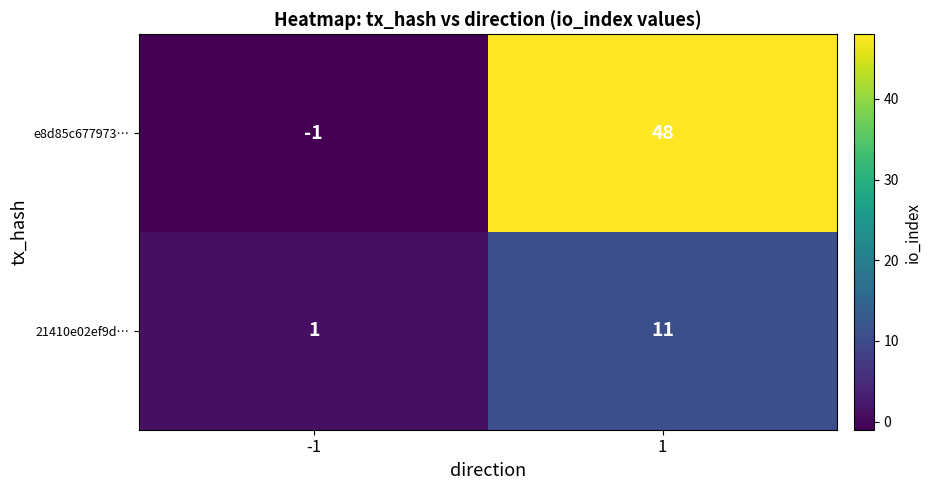

How many distinct data groups are displayed?

2